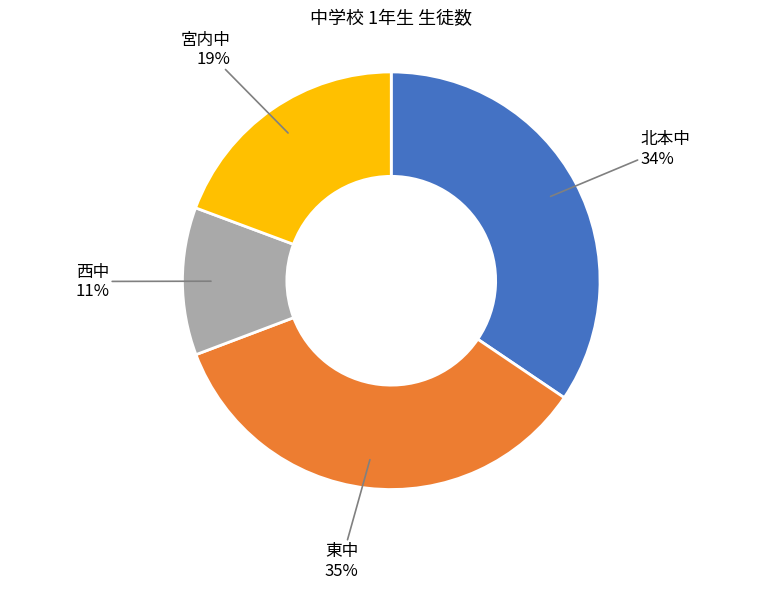

What is the smallest slice in the pie chart?

西中